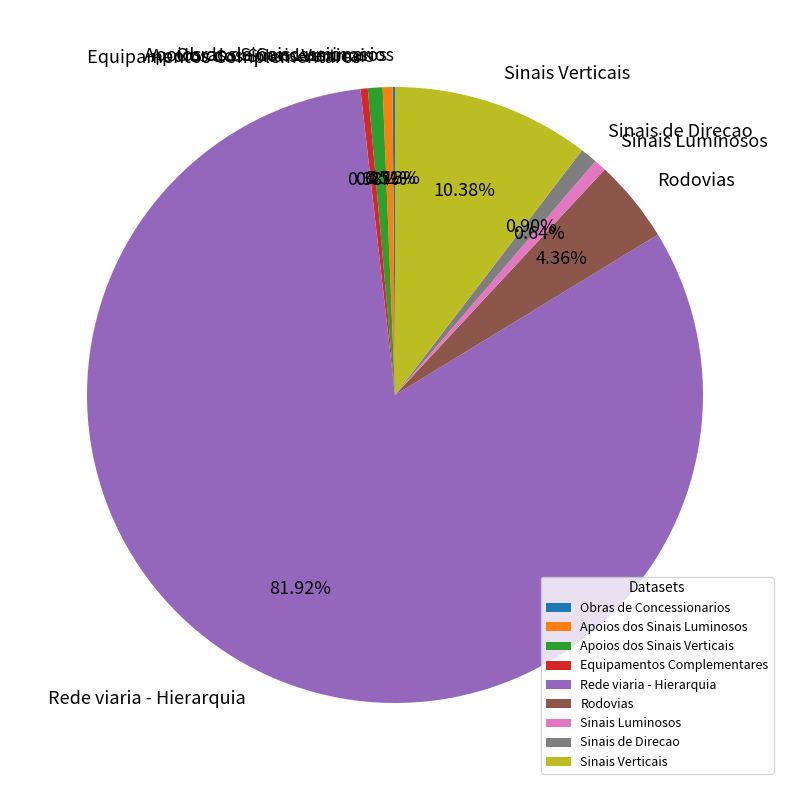

To the nearest percent, what percentage of the pie is Apoios dos Sinais Luminosos?

1%